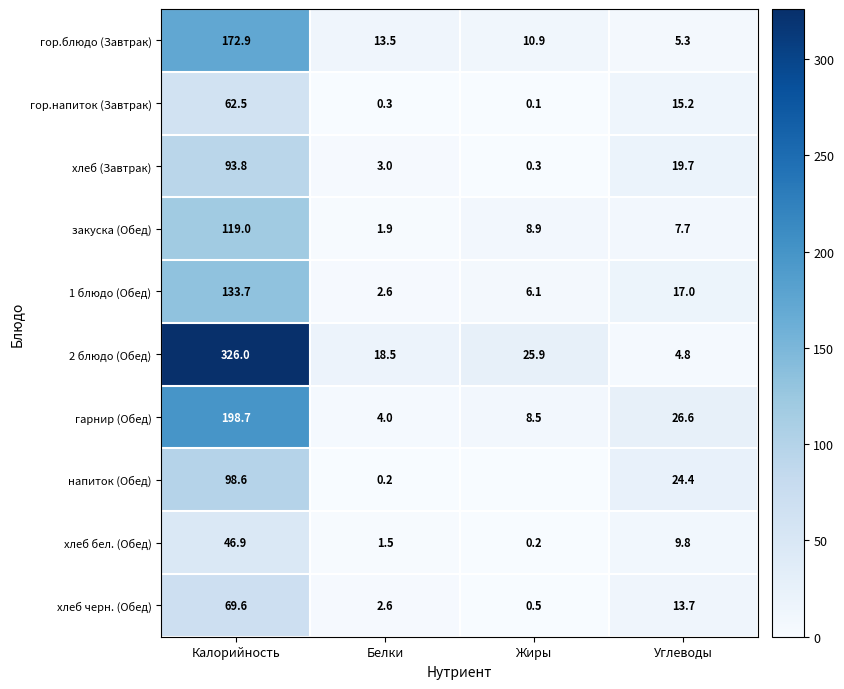

What is the average value of the хлеб черн. (Обед) series?

21.6